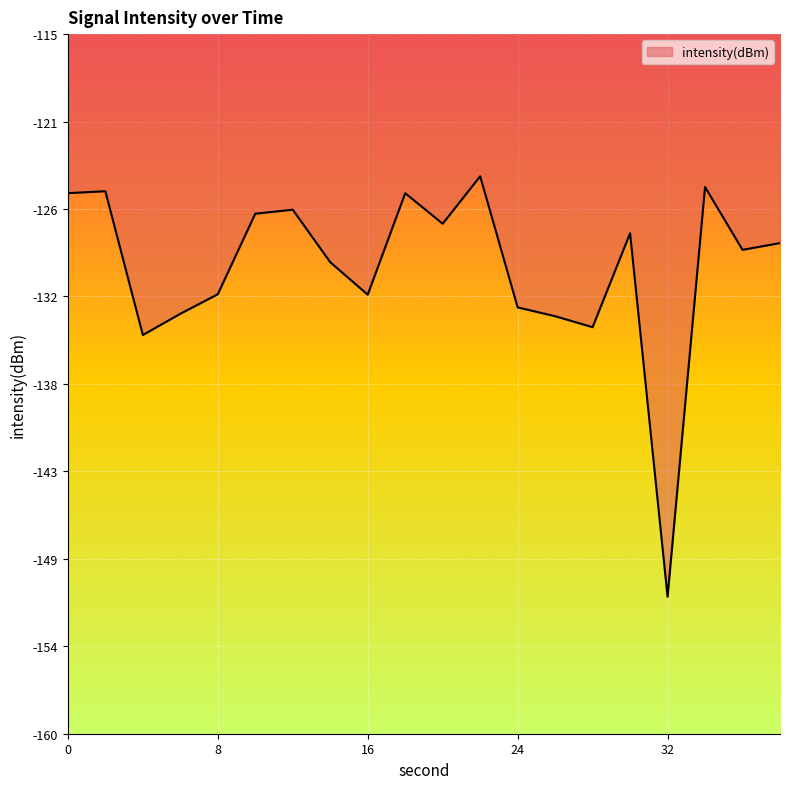

Is this an area chart (filled region under the line)?

Yes